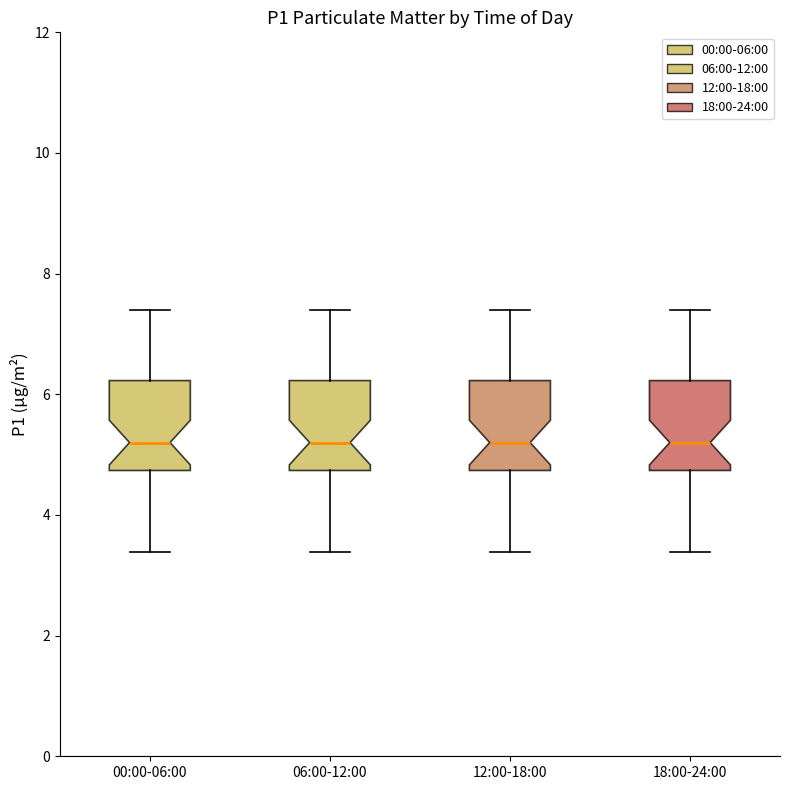

Reading left to right, read every box against the y-axis: the position of its median line, the range the box covers, and the ends of its whiskers. The values are not printed on the chart, so give them approximately, as read against the axis.

00:00-06:00: median 5.2, box 4.8 to 6.2, whiskers 3.4 to 7.4
06:00-12:00: median 5.2, box 4.8 to 6.2, whiskers 3.4 to 7.4
12:00-18:00: median 5.2, box 4.8 to 6.2, whiskers 3.4 to 7.4
18:00-24:00: median 5.2, box 4.8 to 6.2, whiskers 3.4 to 7.4